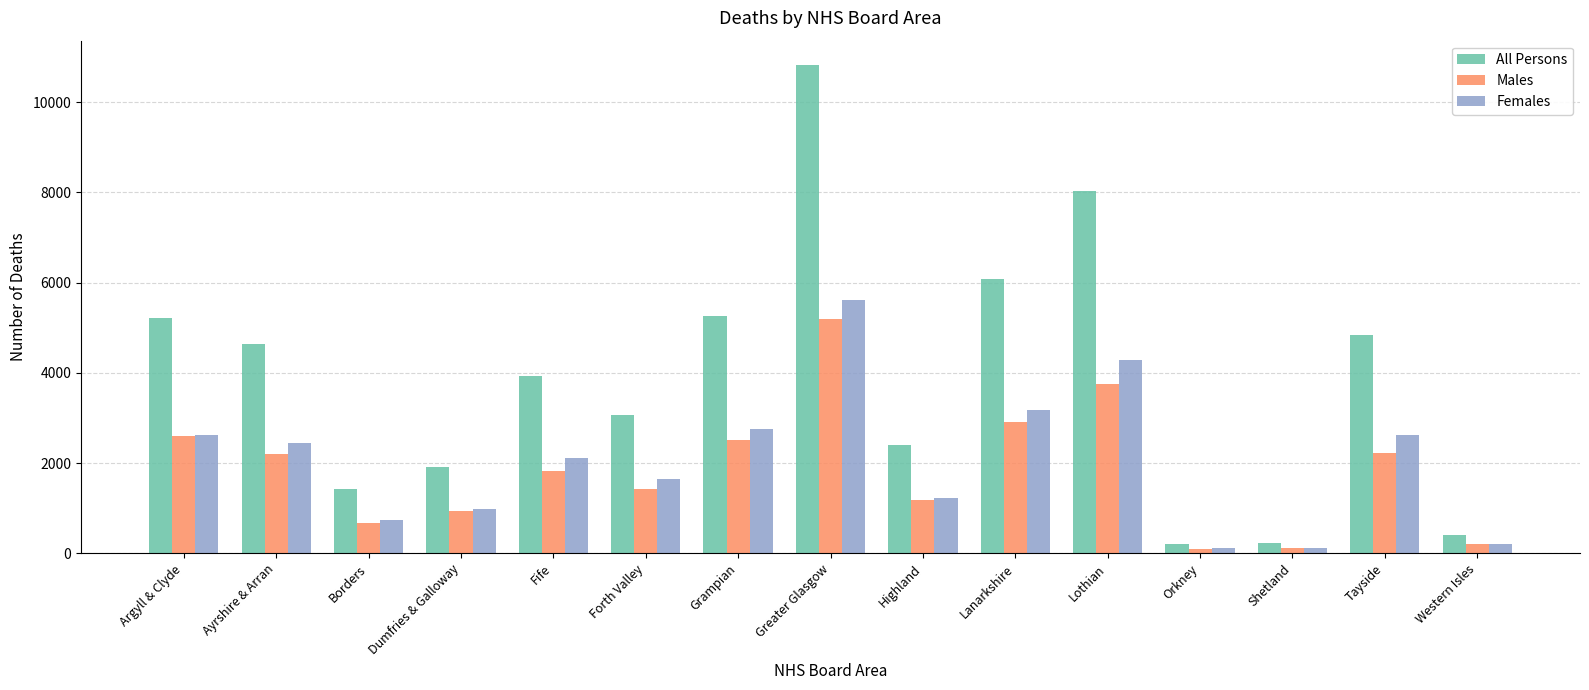

What is the average value of the Males series?

1855